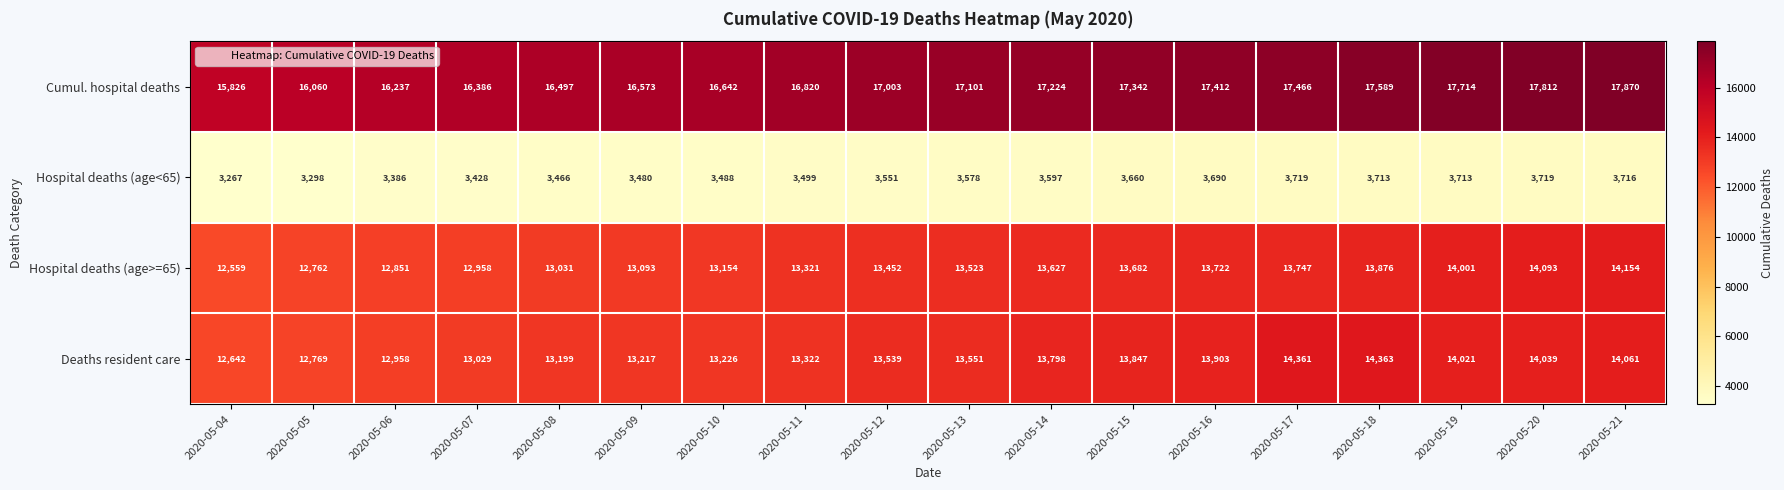

Which category has the highest value across all series?

2020-05-21